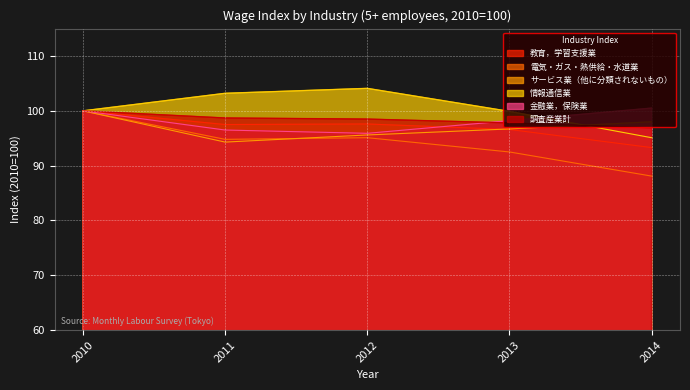

Which series has the largest range (max minus min)?

電気・ガス・熱供給・水道業